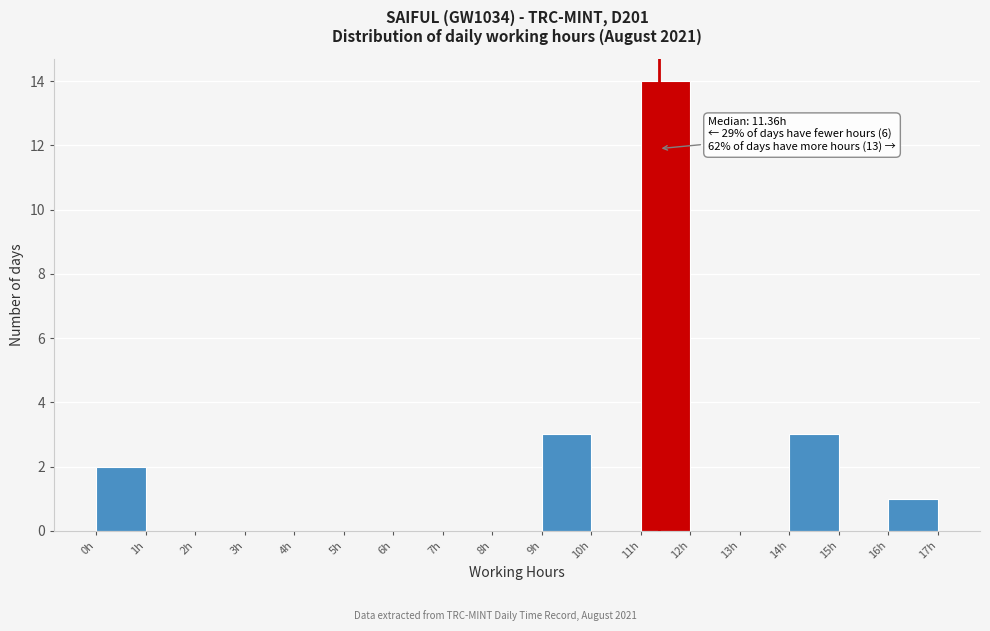

Which range on the x-axis has the tallest bar?

11 to 12